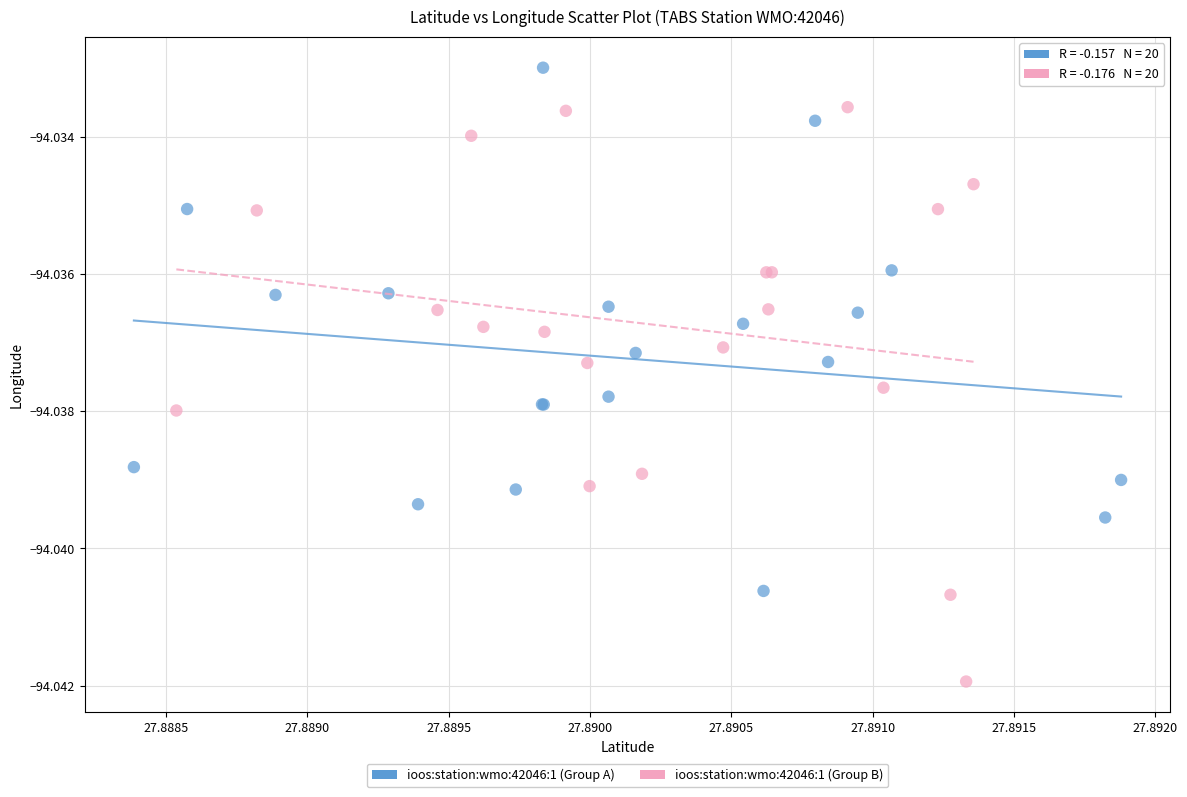

Which series reaches the maximum Y coordinate?

ioos:station:wmo:42046:1 (Group A)